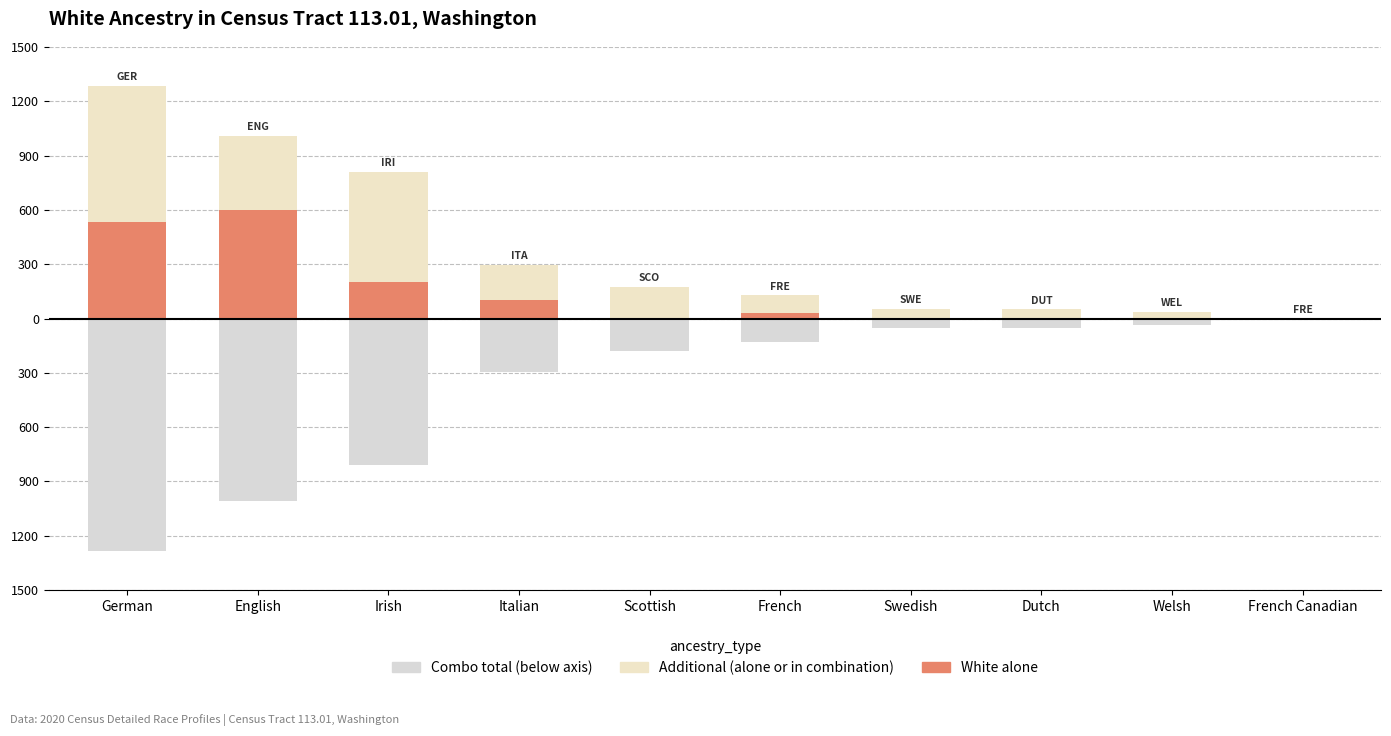

What is the maximum value for Additional (alone or in combination)?

753